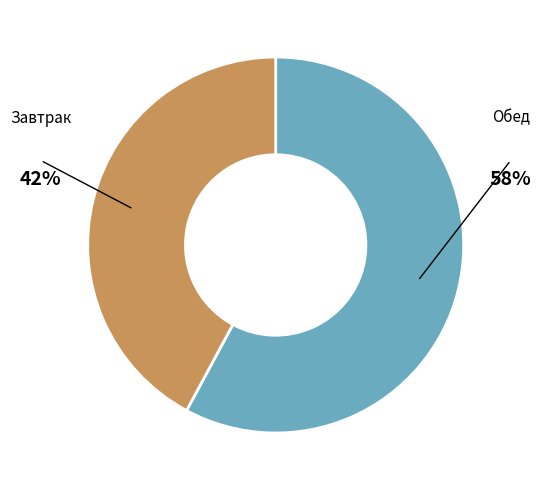

To the nearest percent, what is the average slice percentage?

50%